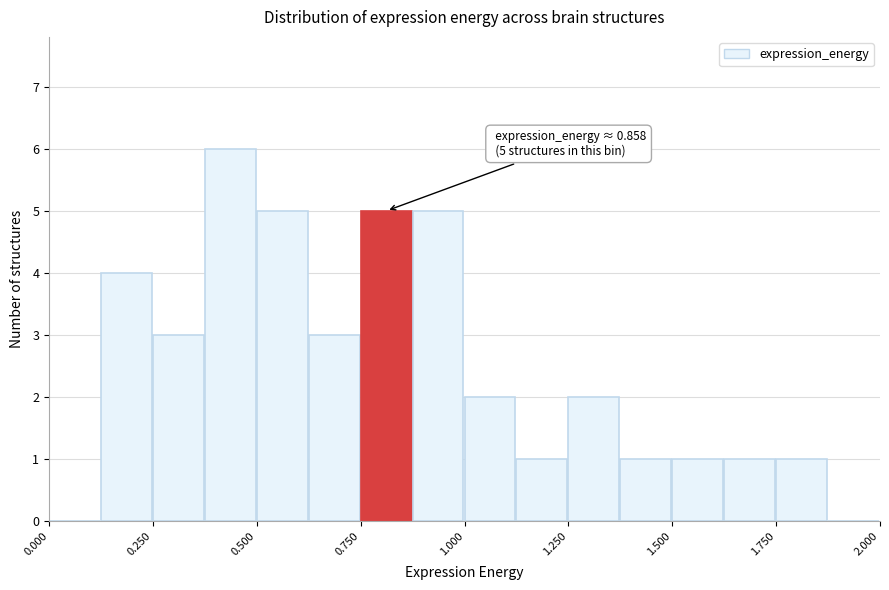

Read against the x-axis, roughly where is the centre of the tallest bar?

0.45